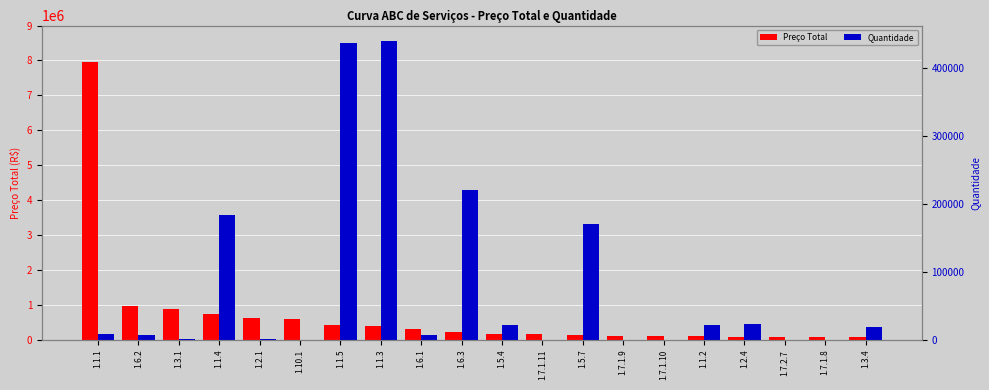

The value of Quantidade at 1.7.1.9 is 580.2. True or false?

False